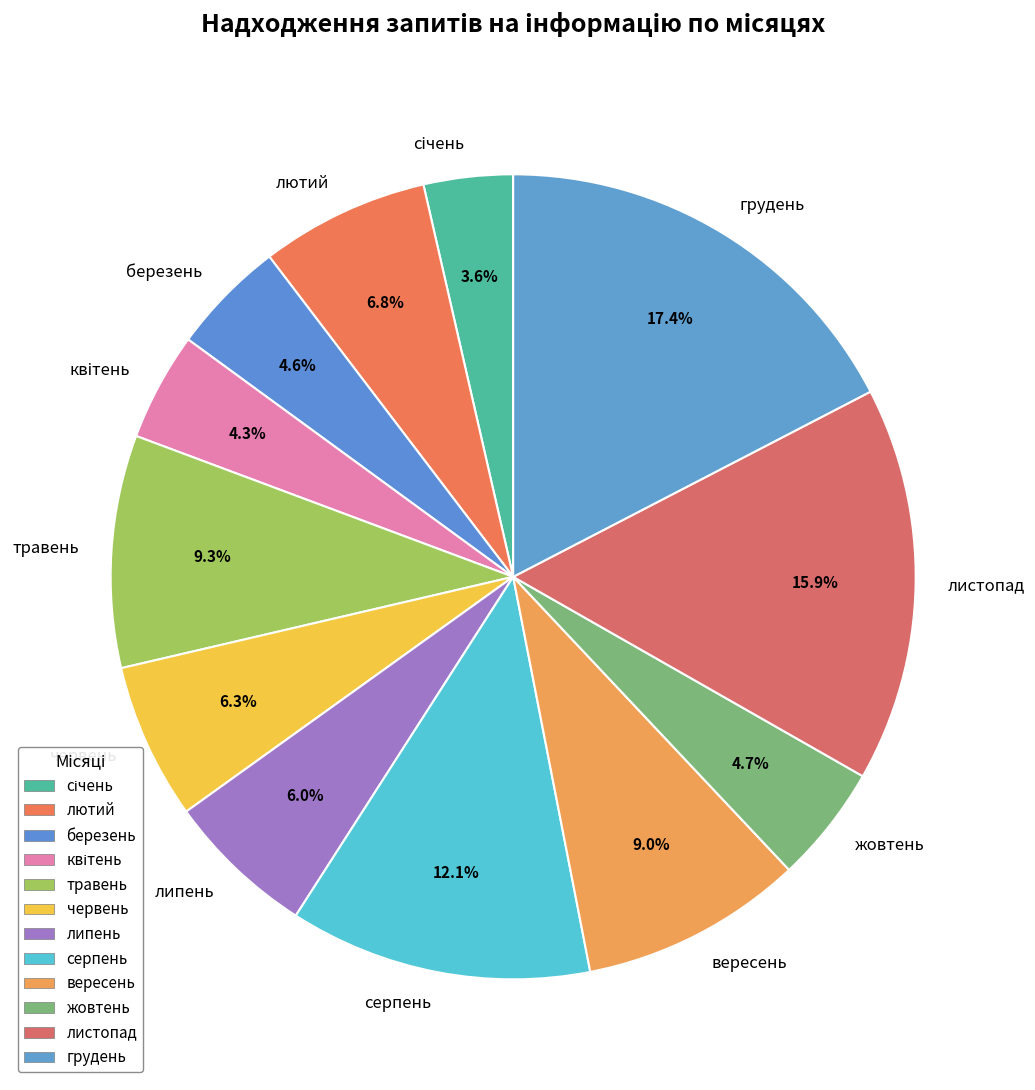

How many segments does this pie chart have?

12